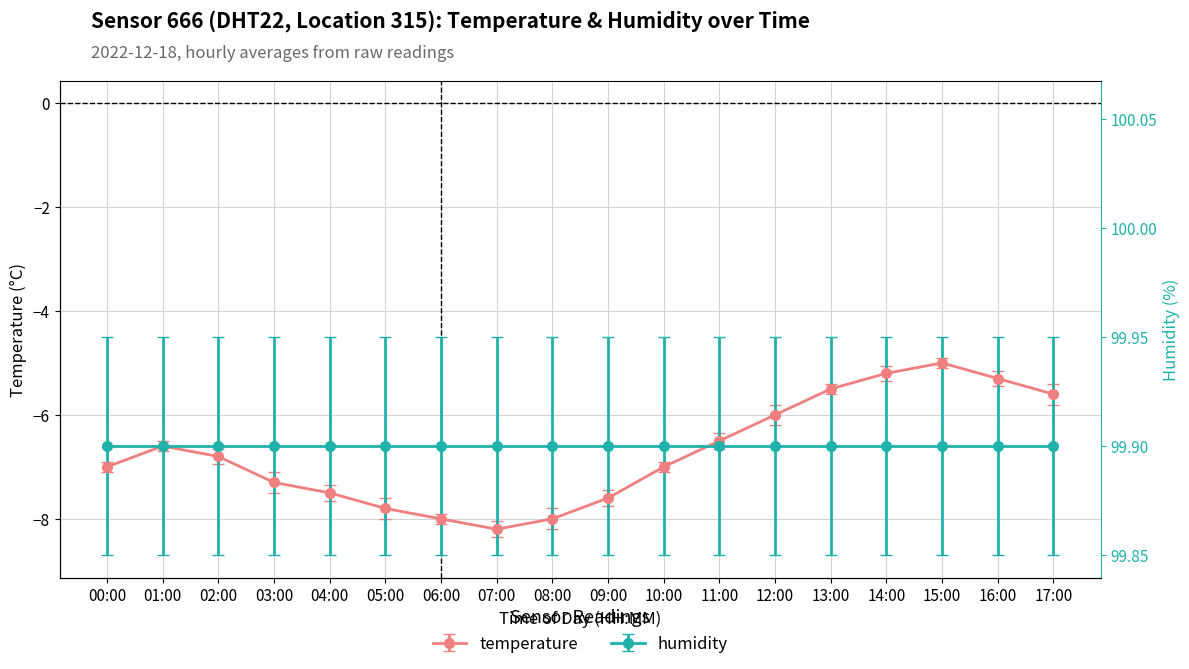

Between 00:00 and 04:00, which is larger?

00:00